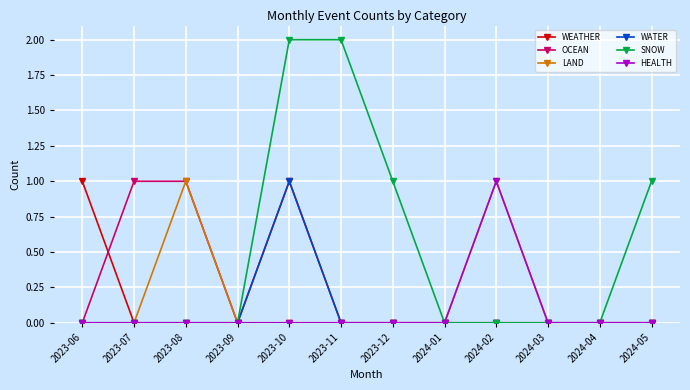

What is the difference between the maximum and second lowest values in the WEATHER series?

1